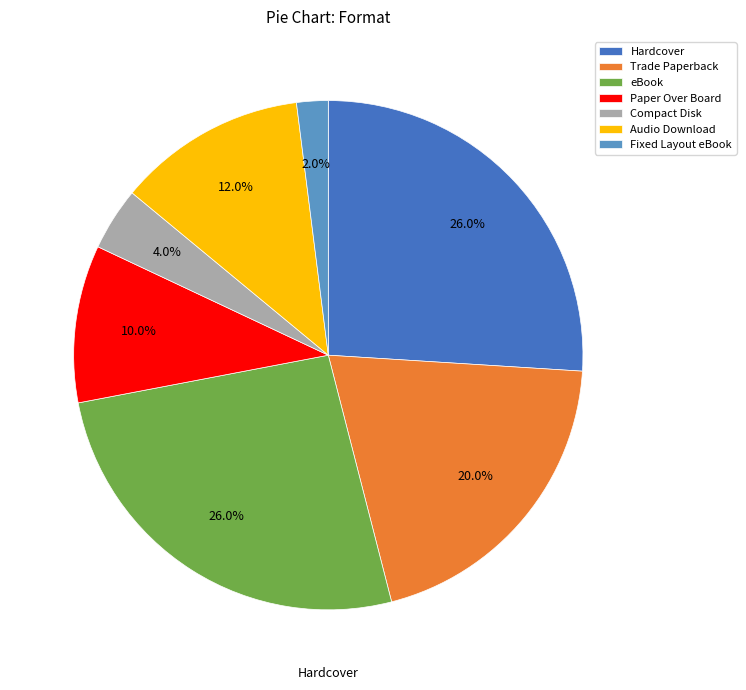

What is the ratio of the value at Trade Paperback to the value at eBook?

0.8